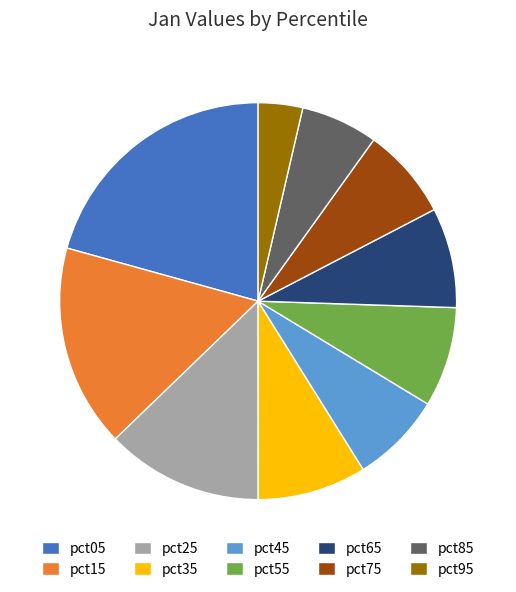

True or false: pct95 accounts for 13% of the total.

False